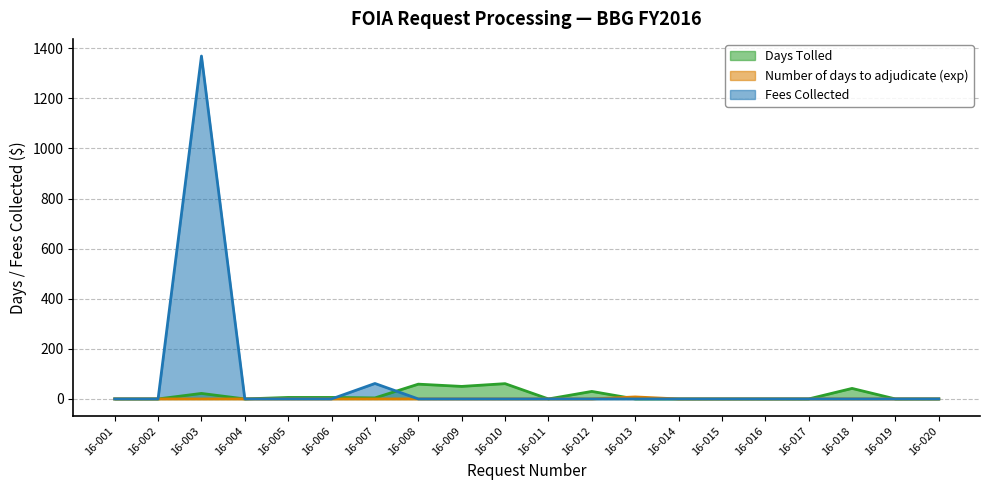

Is it true that Number of days to adjudicate (exp) equals 0.0 at 16-001?

True